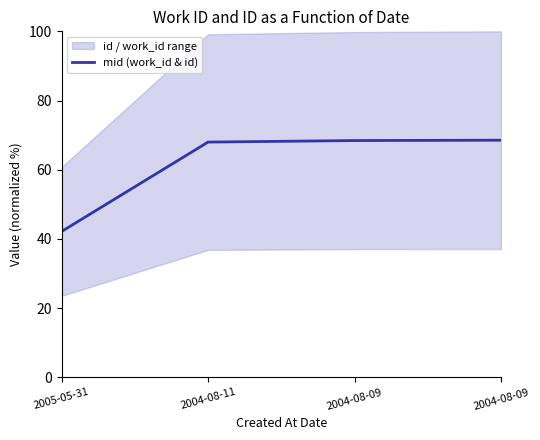

List the labels in order of value, smallest first.

2005-05-31, 2004-08-11, 2004-08-09, 2004-08-09